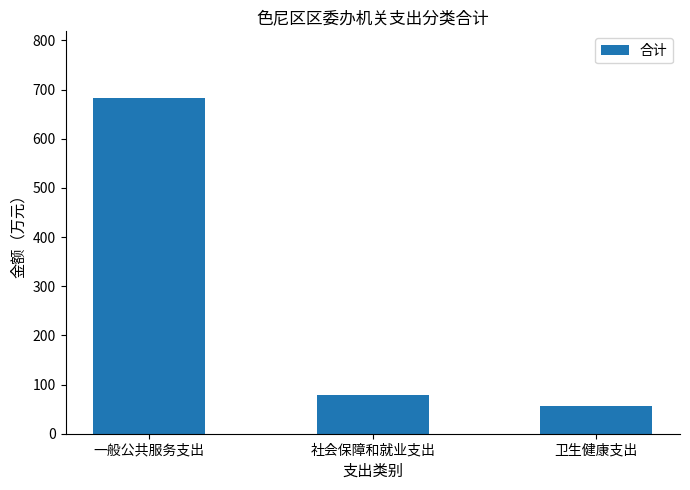

Reading right to left, list all the values displayed in this chart.

56.0	78.8	681.9